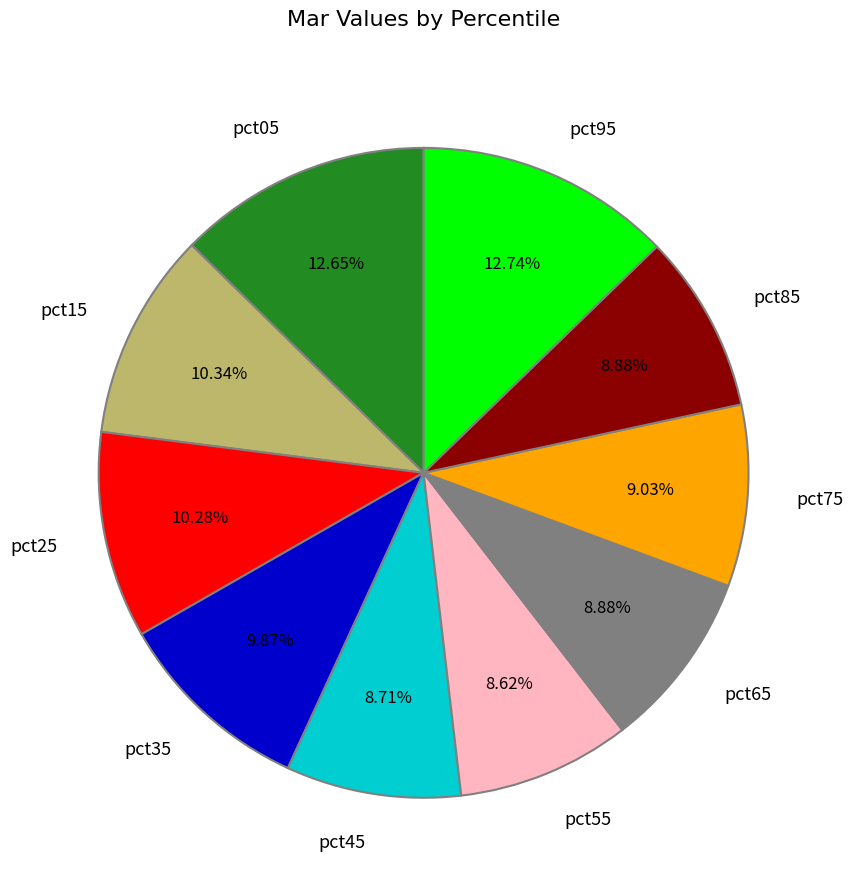

Between pct55 and pct05, which is larger?

pct05